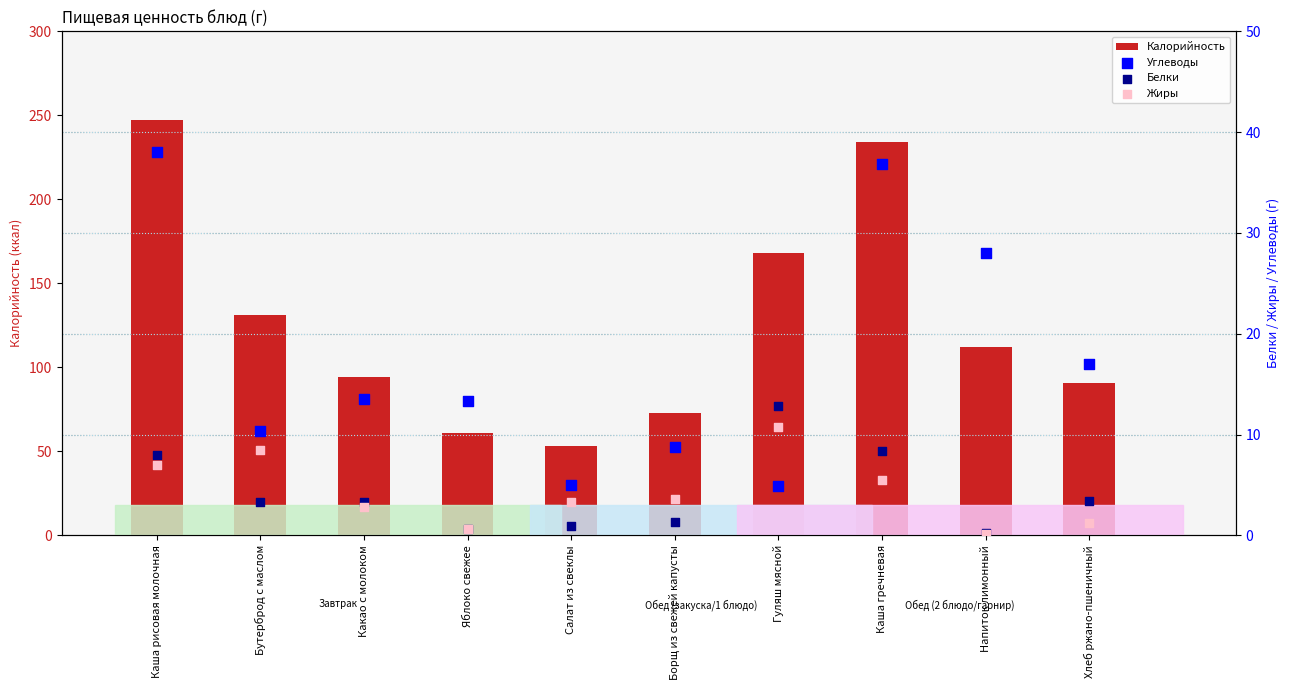

At which category is the sum across all series the highest?

Каша рисовая молочная